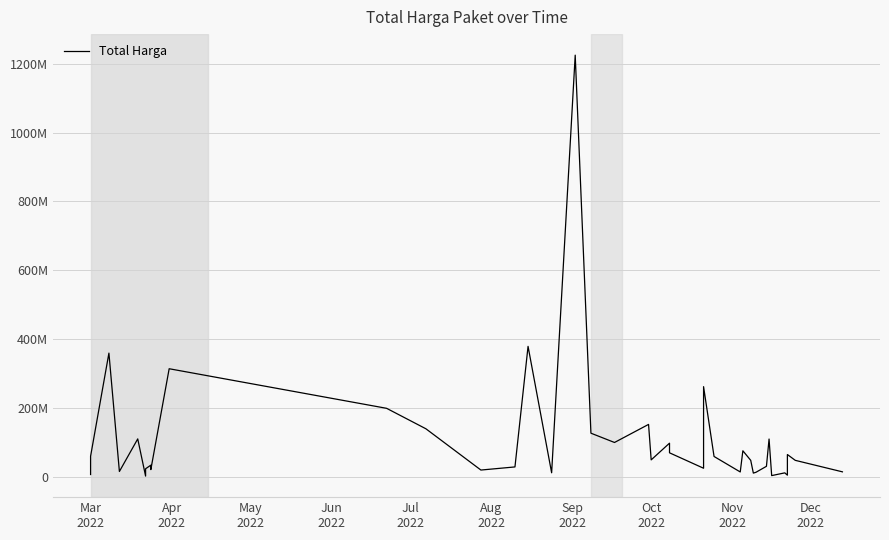

How many distinct data groups are displayed?

1